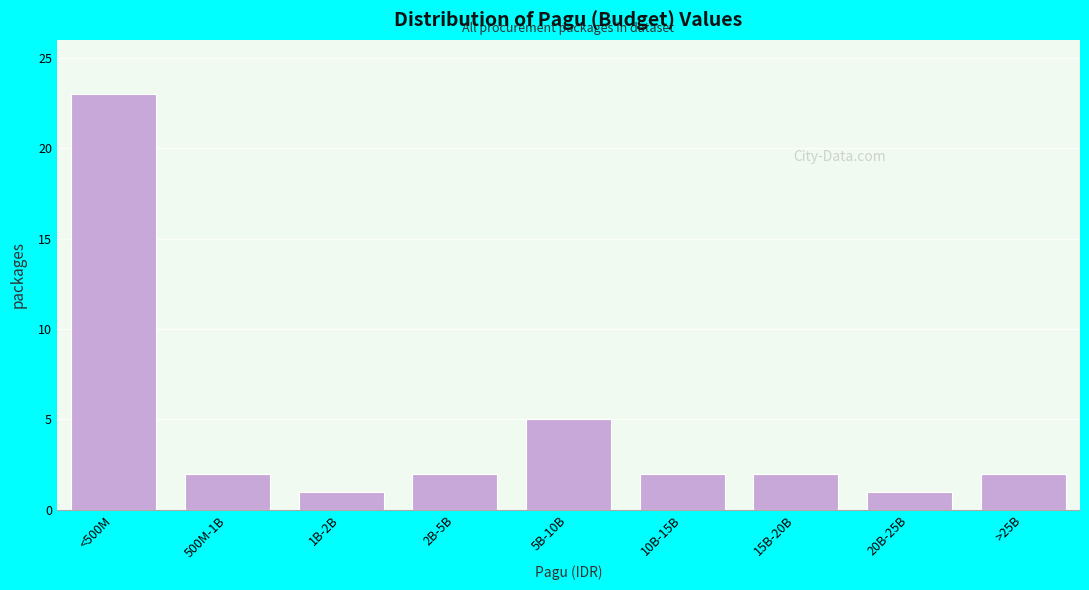

Reading left to right, transcribe all the data shown in this chart.

23	2	1	2	5	2	2	1	2